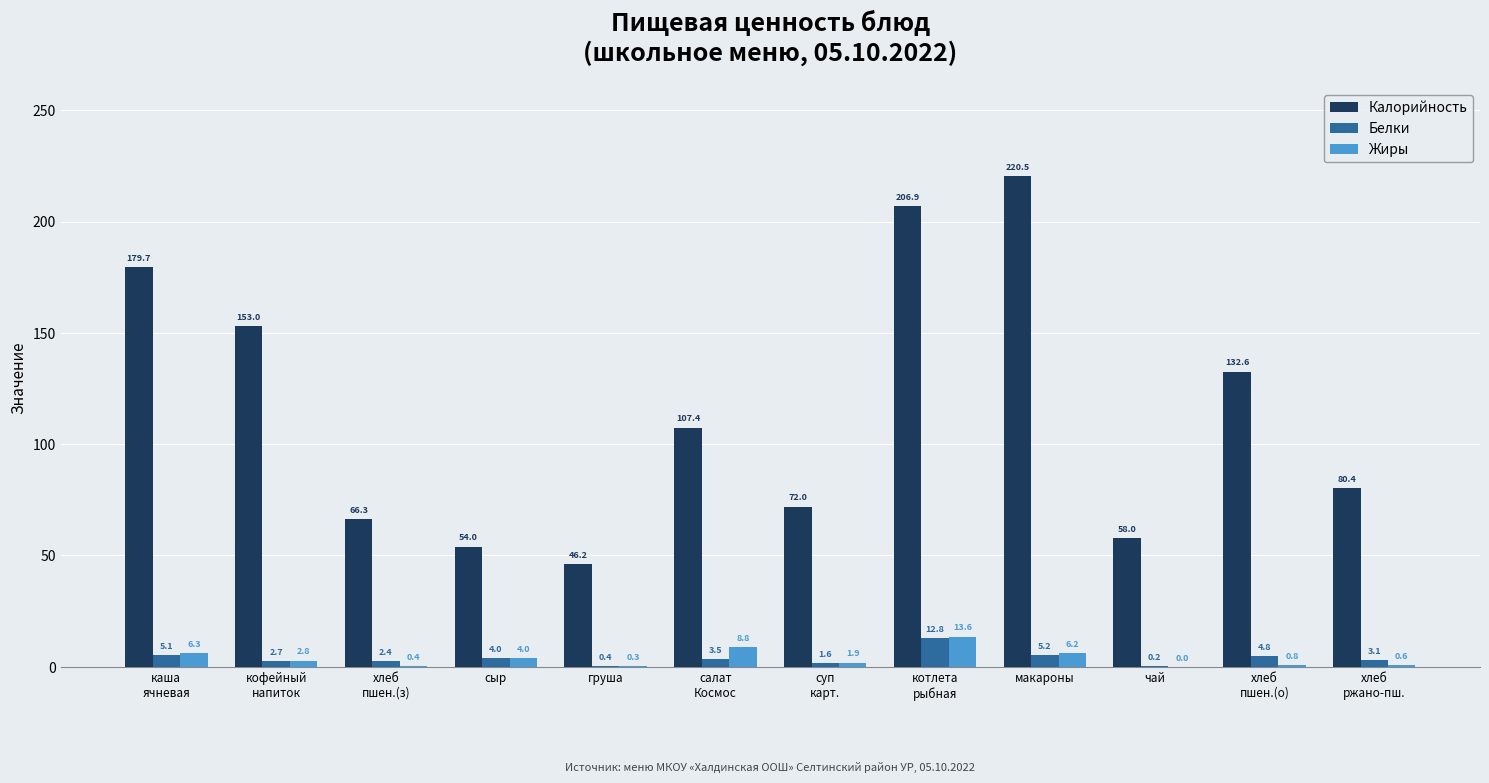

True or false: Белки has a value of 4.0 at сыр.

True